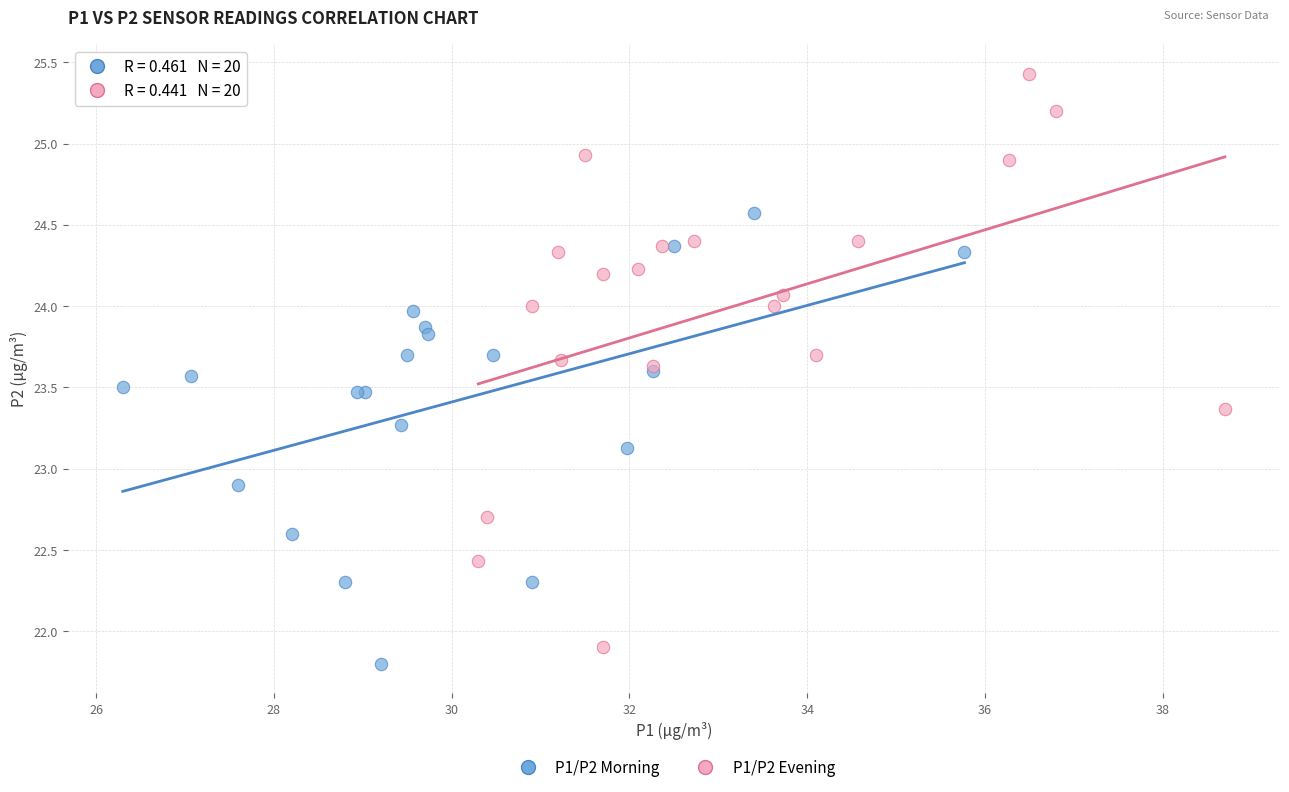

Which series has the largest Y range (max minus min)?

P1/P2 Evening